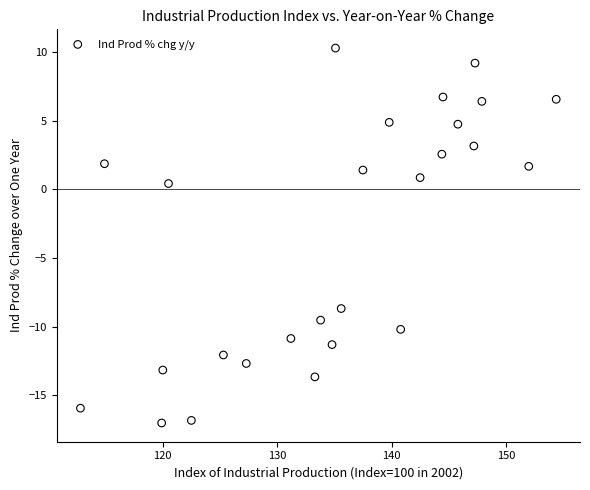

What is the range of Y values (max minus min)?

27.3